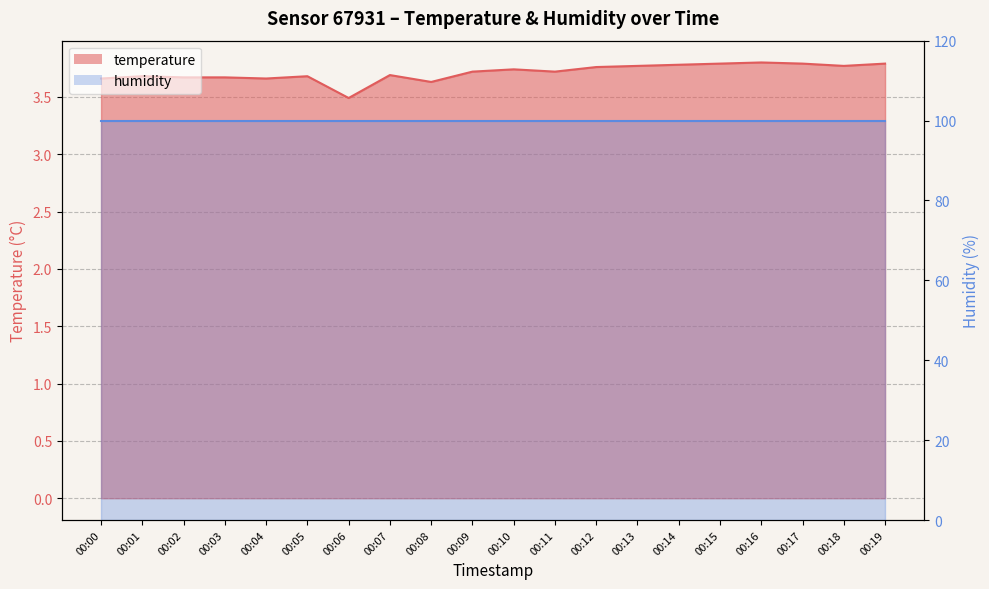

True or false: the data shows 4.9 at 00:13.

False